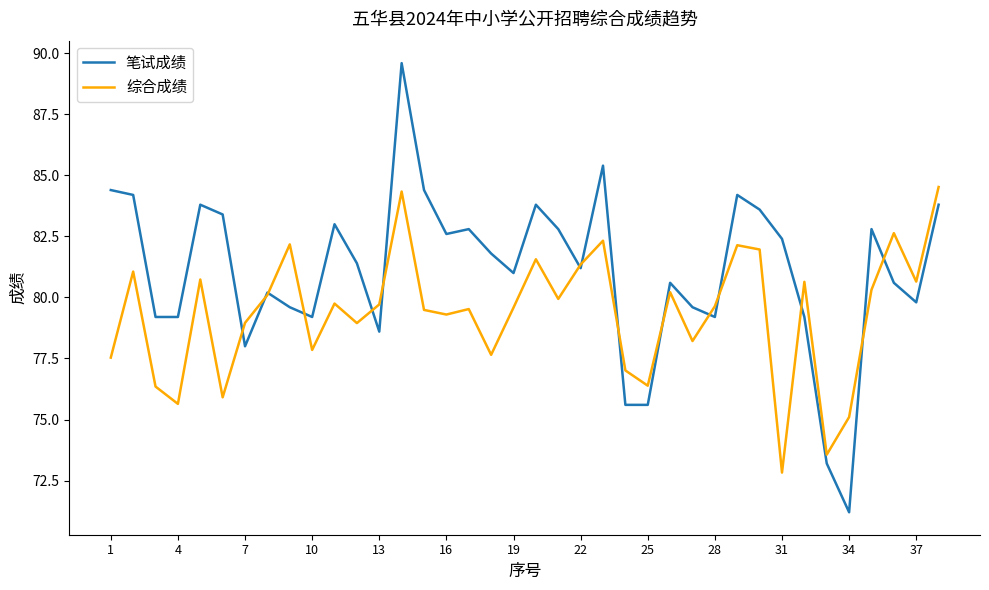

Which series has the widest spread of values?

笔试成绩